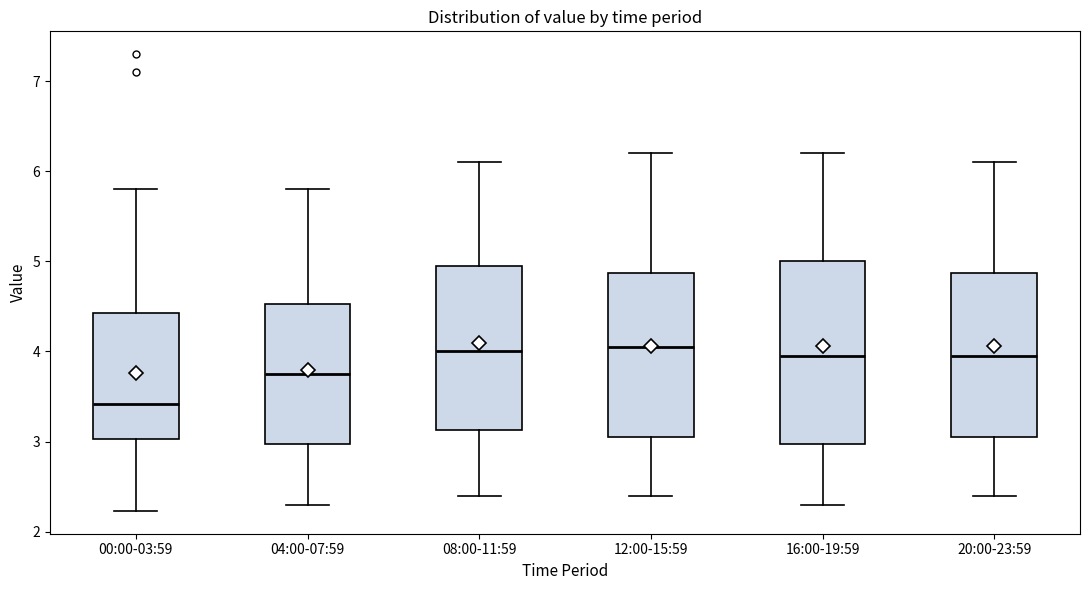

Which box is the tallest, from its lower edge to its upper edge?

16:00-19:59